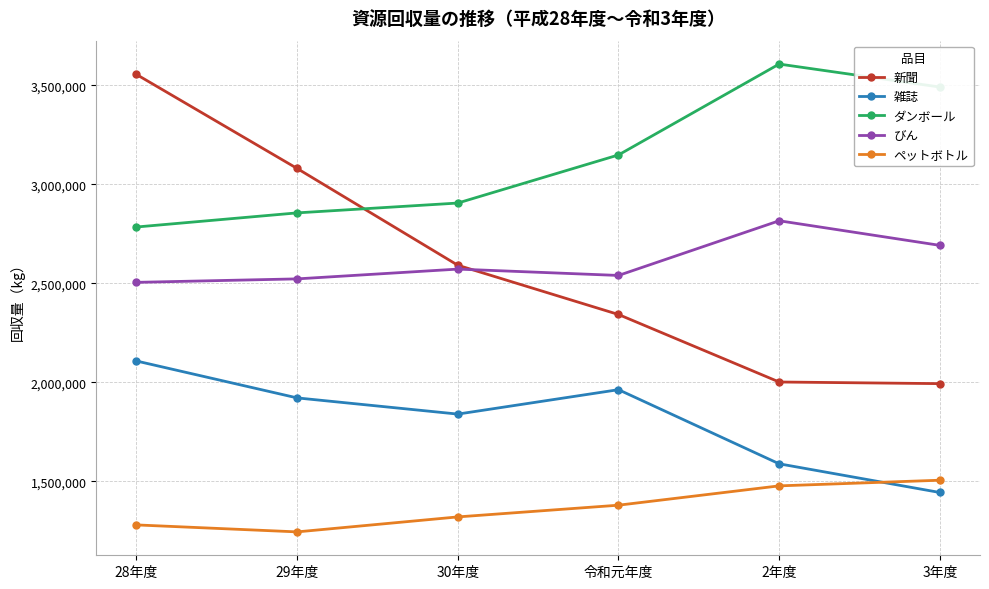

What is the smallest value displayed?

1244923